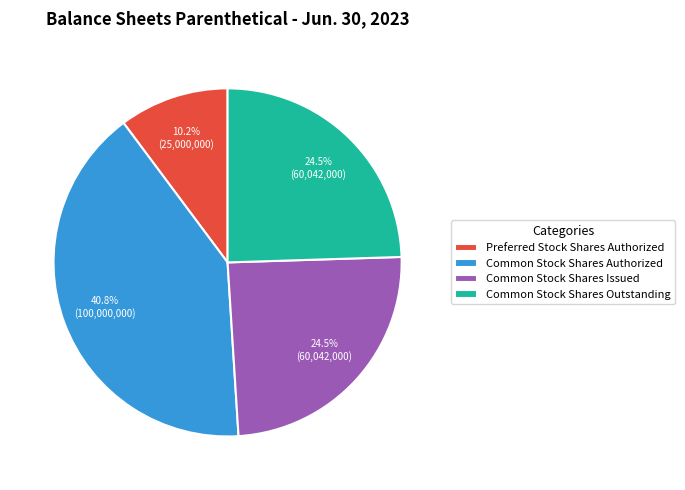

Which category has the biggest portion of the pie?

Common Stock Shares Authorized